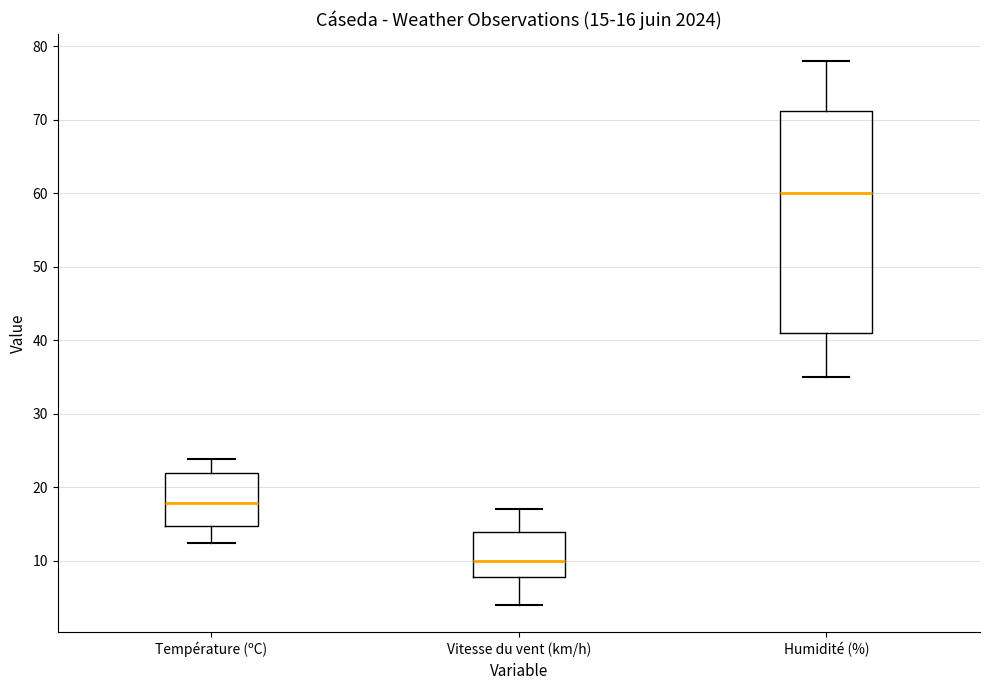

Comparing the boxes themselves (not the whiskers), which one is the tallest?

Humidité (%)